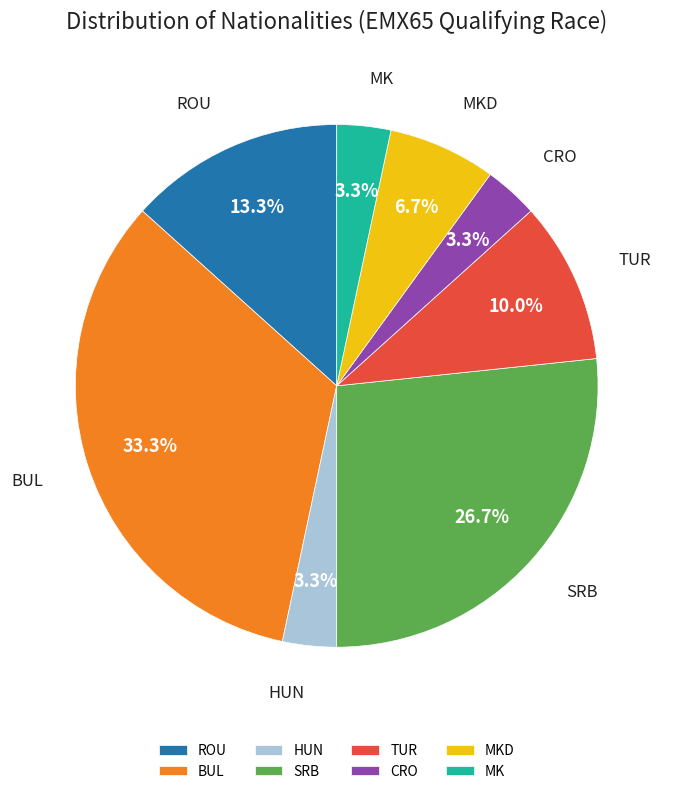

To the nearest percent, what is the difference between the BUL and MK slice percentages?

30%